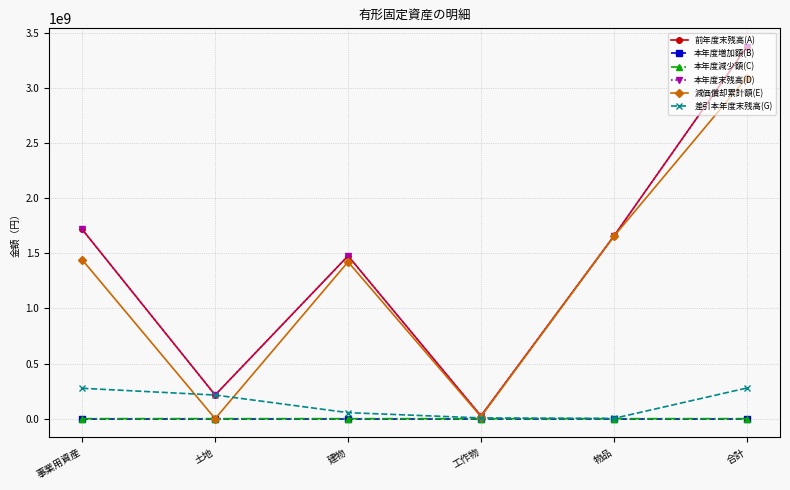

The value of 本年度増加額(B) at 土地 is 0. True or false?

True